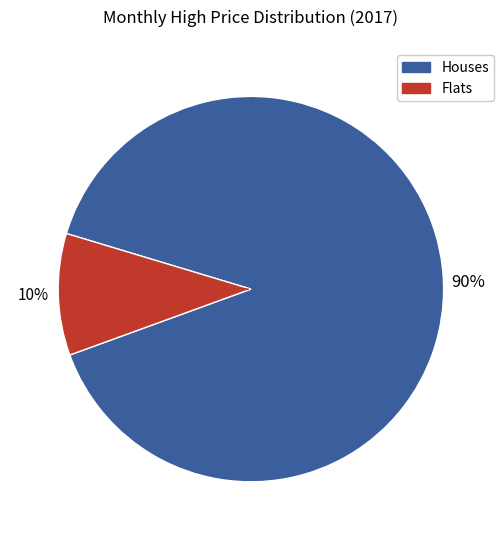

To the nearest percent, what is the average slice percentage?

50%